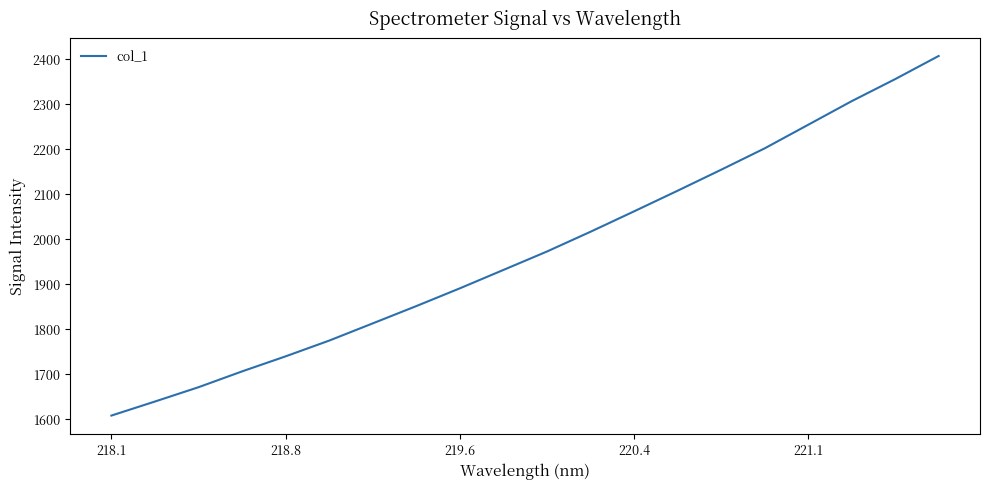

What is the smallest value displayed?

1607.2